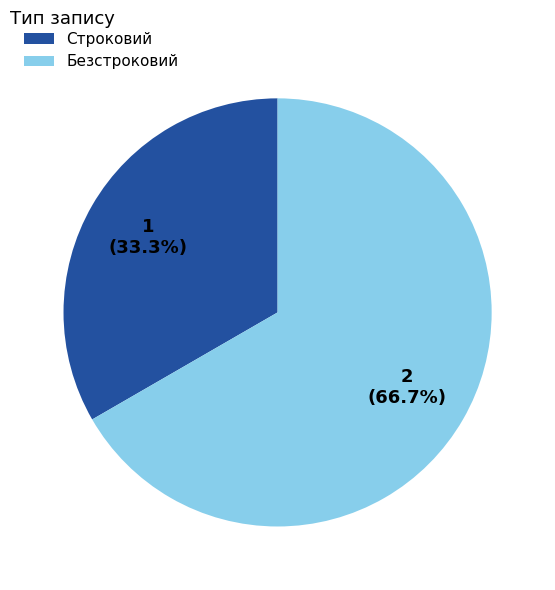

How many segments does this pie chart have?

2